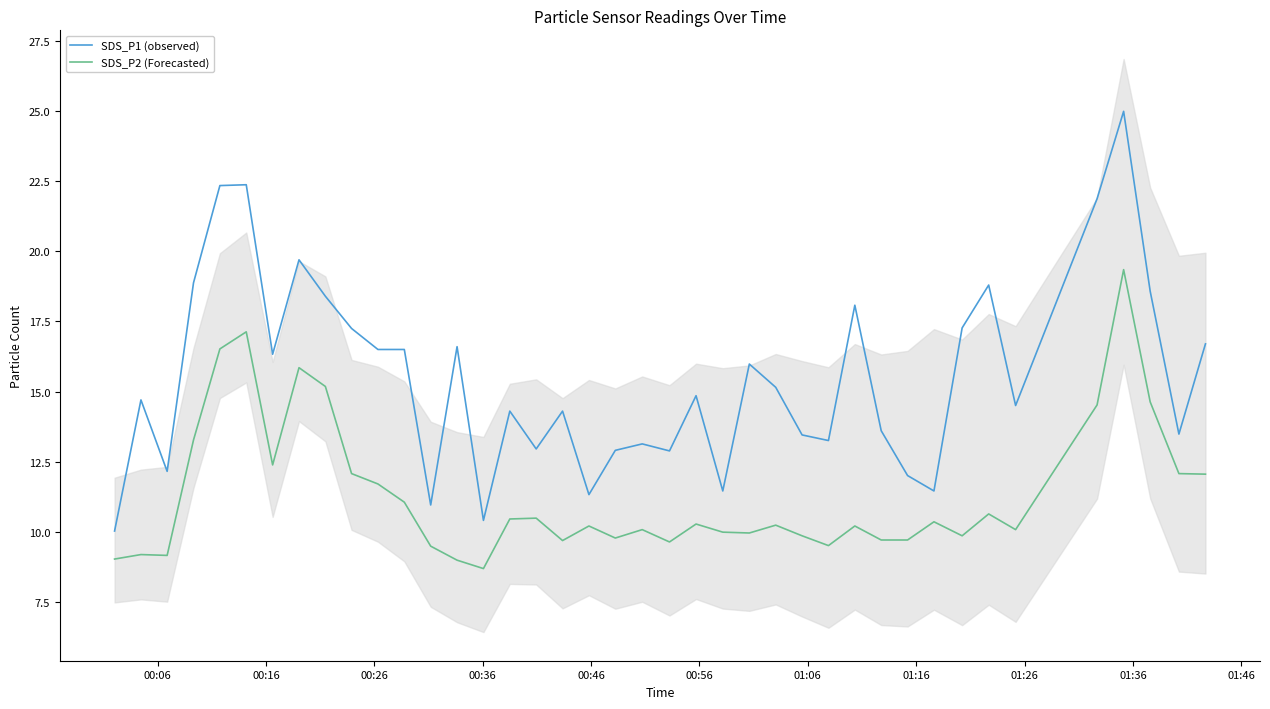

How many lines are shown in the chart?

2